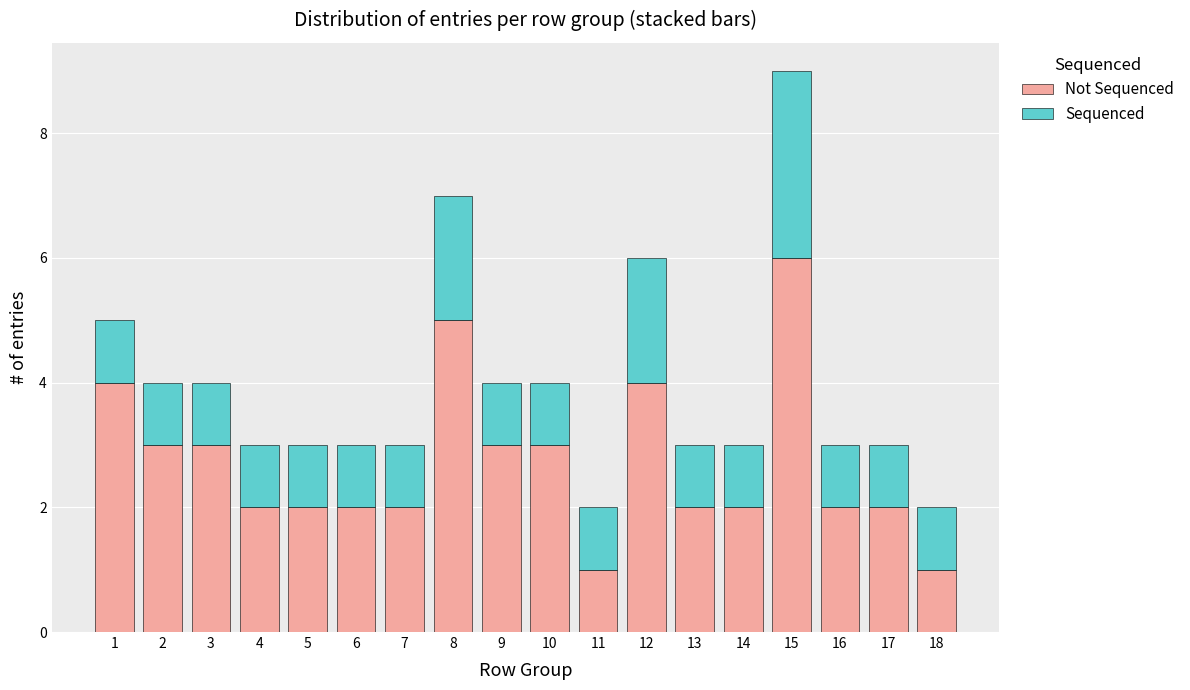

What are all the series names shown in the legend?

Not Sequenced, Sequenced